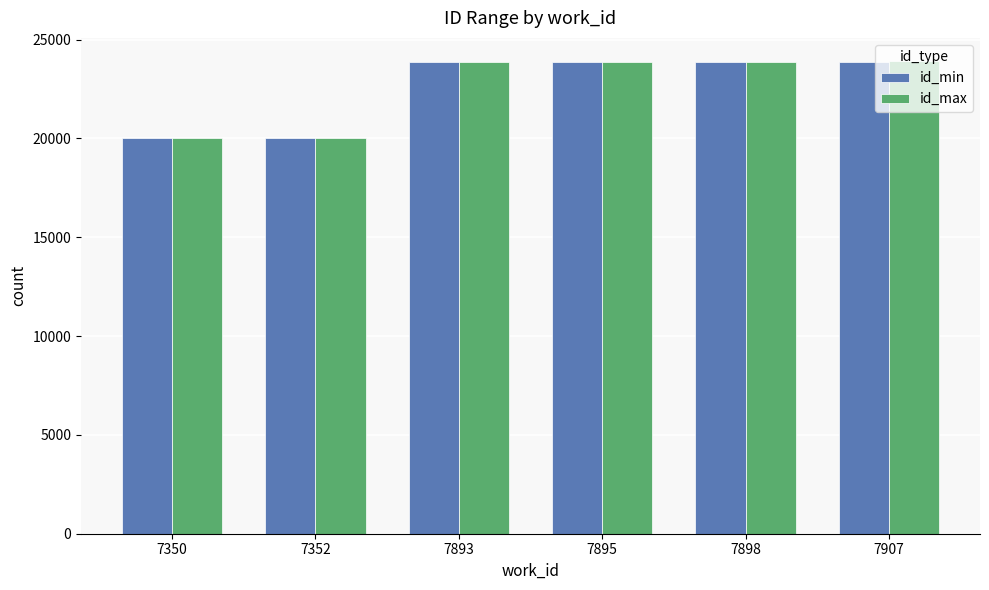

How many values in the id_max series are below 23873?

3